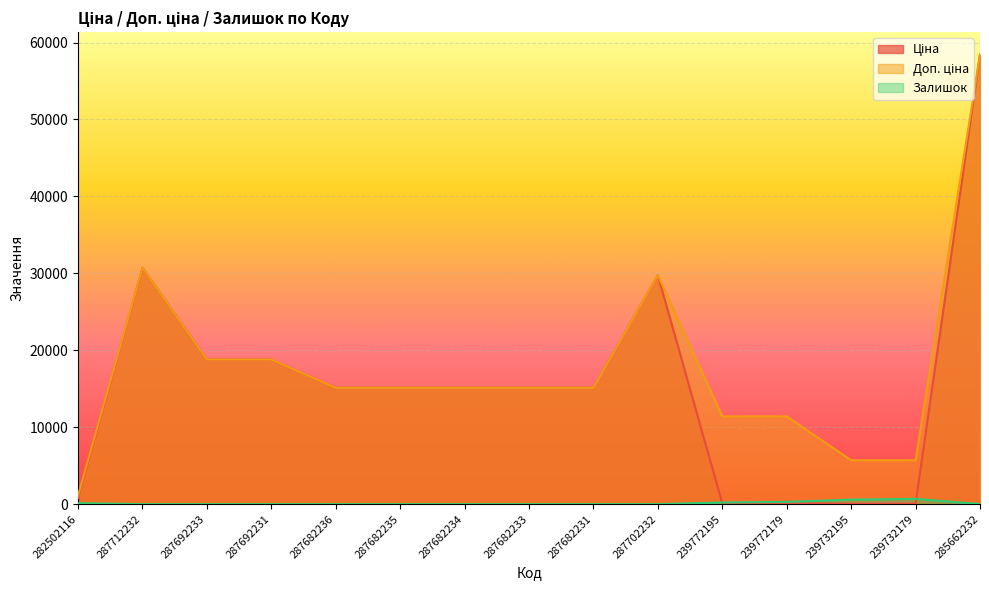

True or false: Доп. ціна and Залишок intersect in this chart.

False